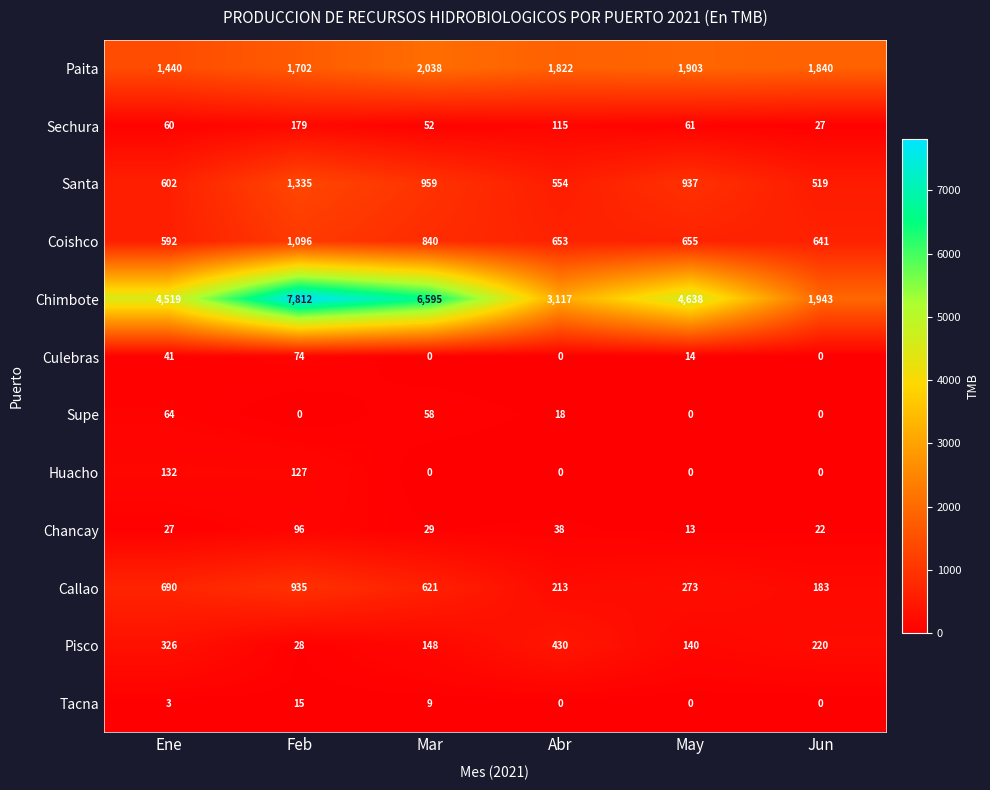

Where does the Culebras series first go above 14?

Ene